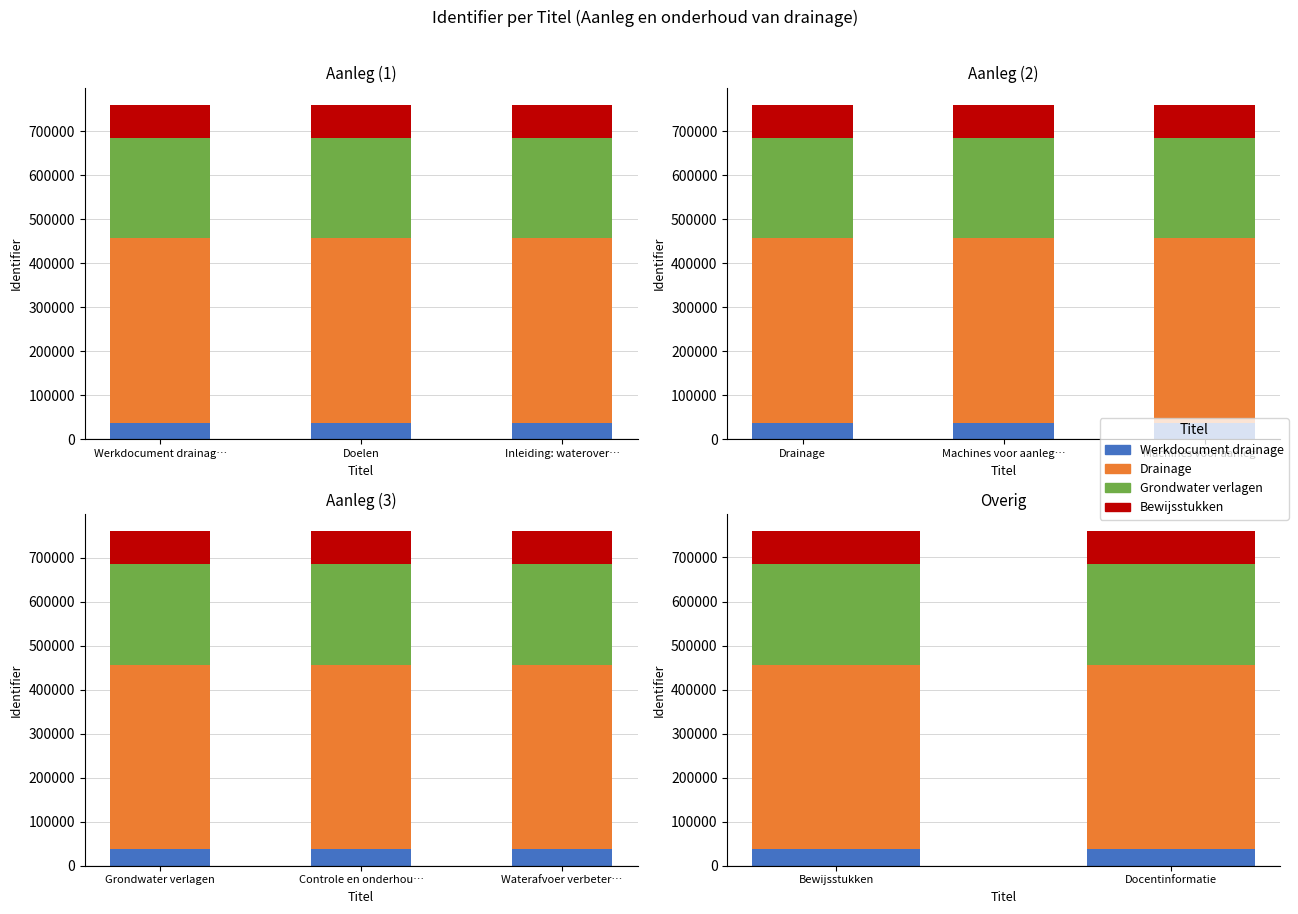

What is the value of the segment_1 bar at the 2nd from the left?

38016.9